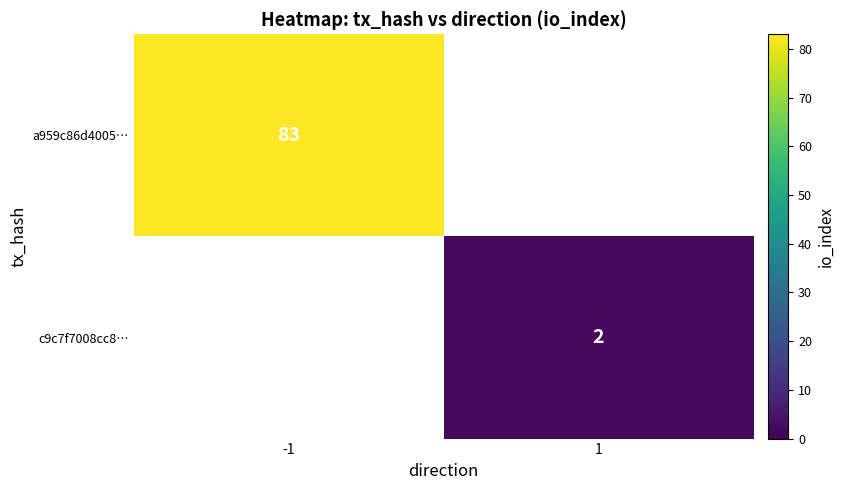

The a959c86d4005… series shows 109 at -1. True or false?

False